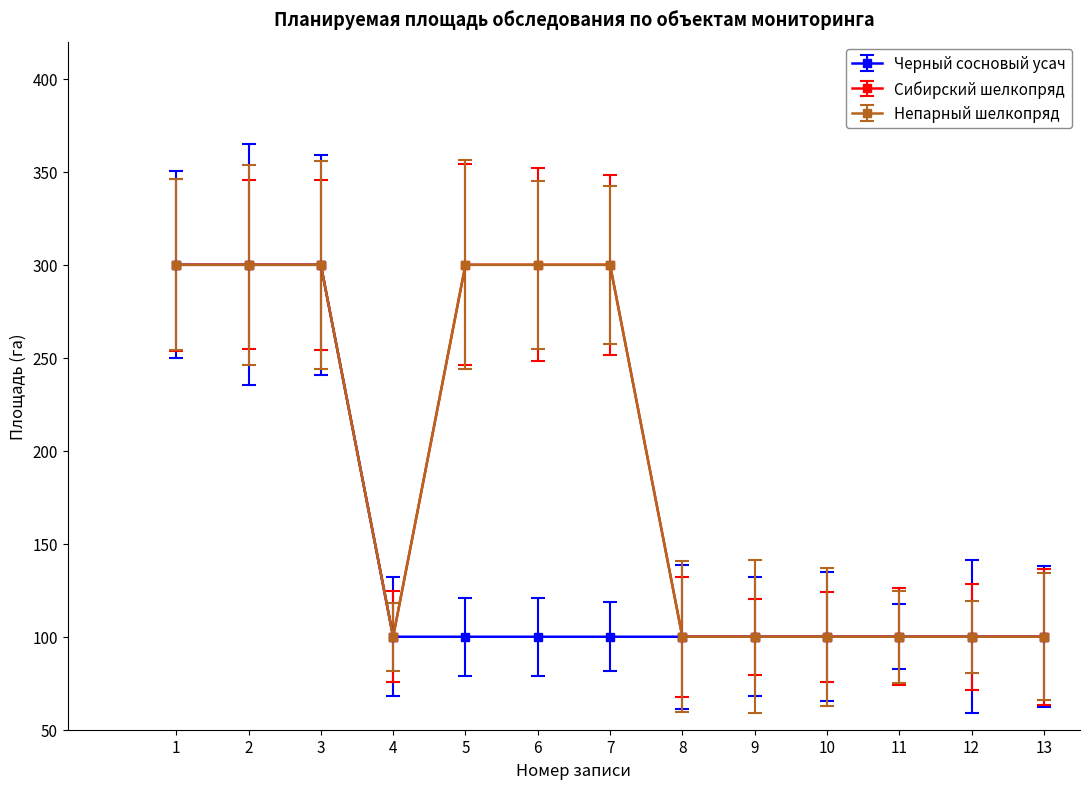

Does the chart have visible grid lines?

No